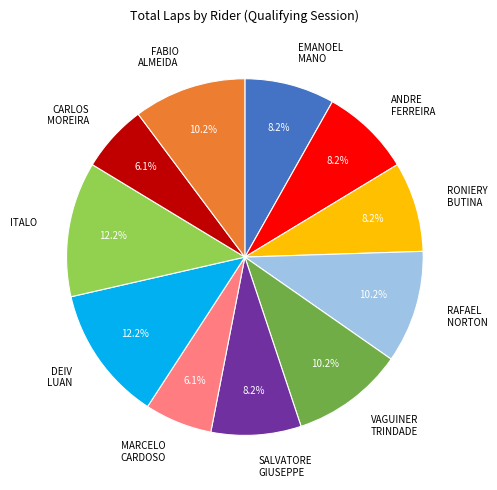

Is there any slice that represents more than half of the pie?

No